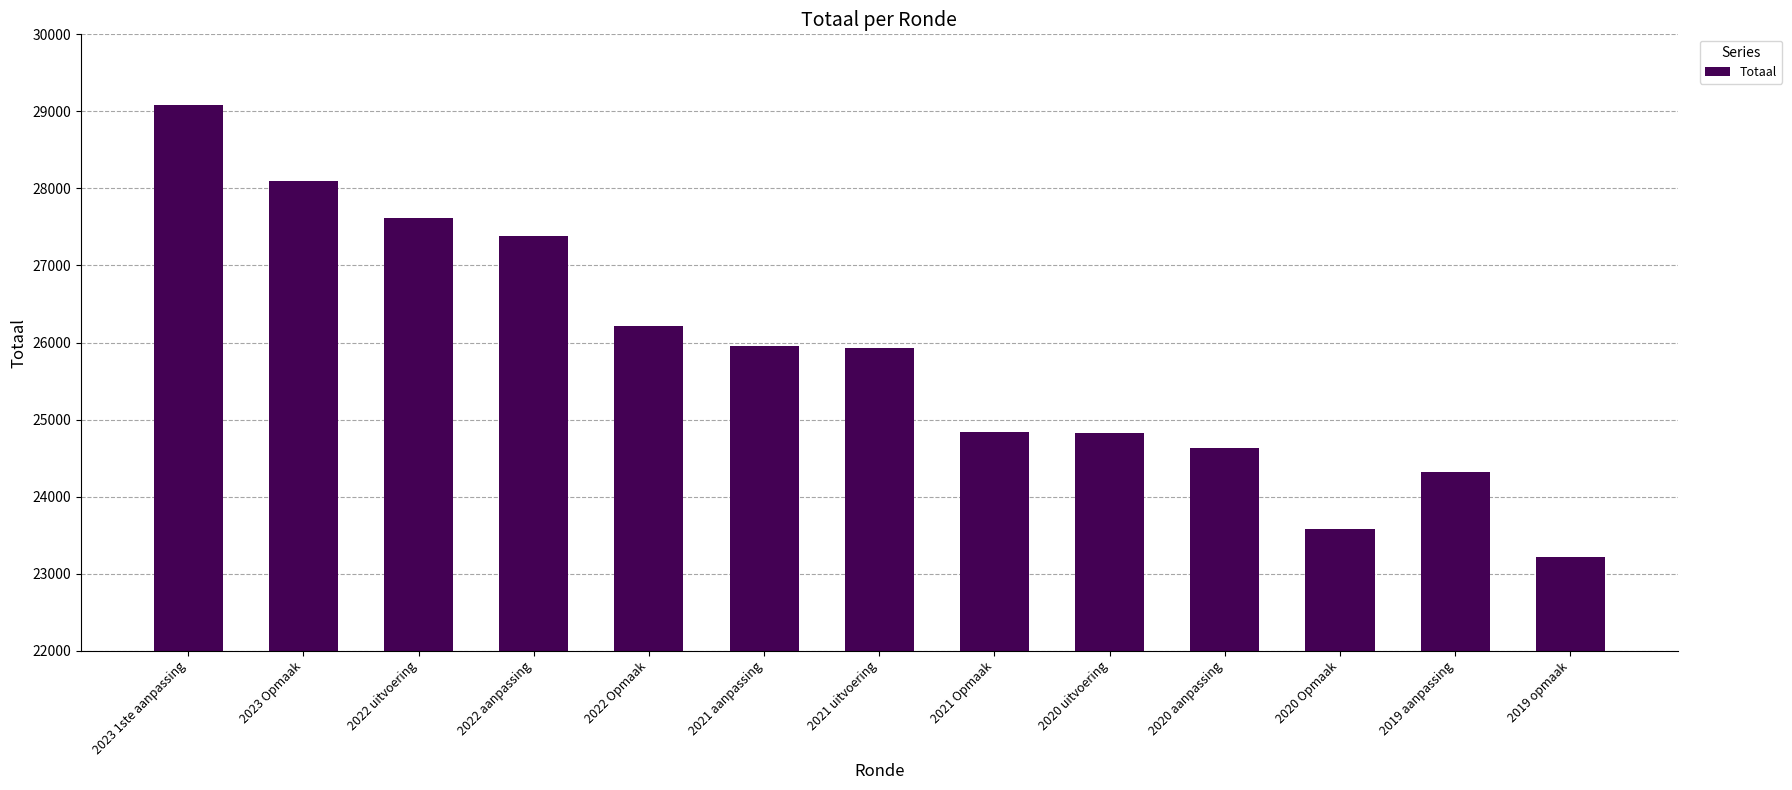

What is the change in value from 2021 aanpassing to 2020 Opmaak?

-2380